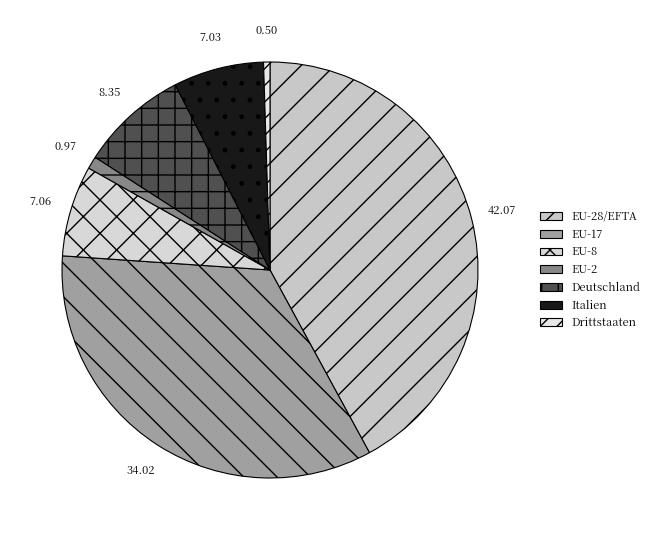

The EU-2 slice represents 1% of the pie. True or false?

True